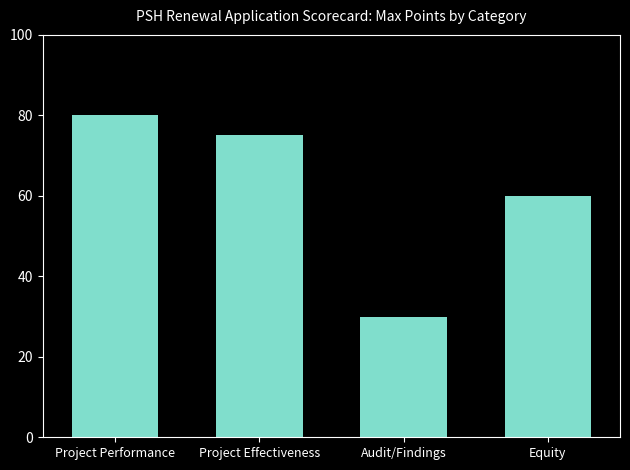

Rank the categories by value from lowest to highest.

Audit/Findings, Equity, Project Effectiveness, Project Performance